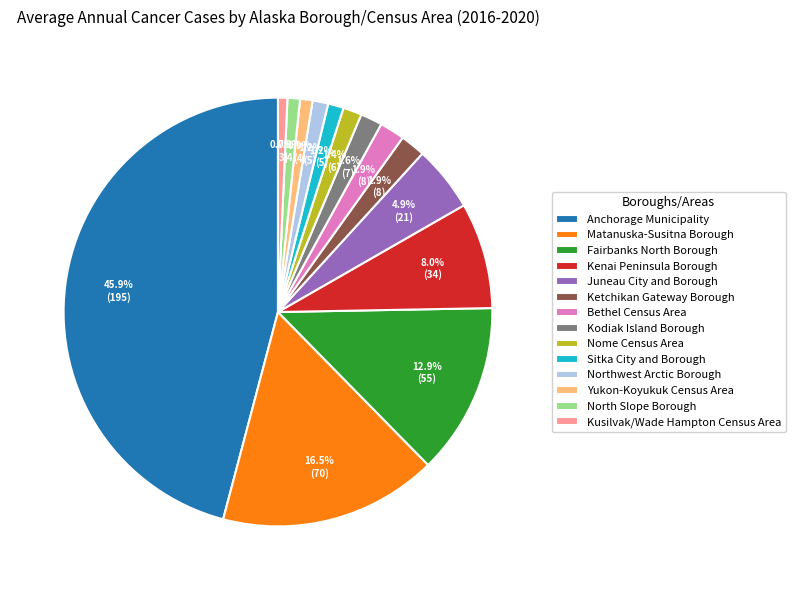

To the nearest percent, what is the combined percentage of Ketchikan Gateway Borough and Yukon-Koyukuk Census Area?

3%